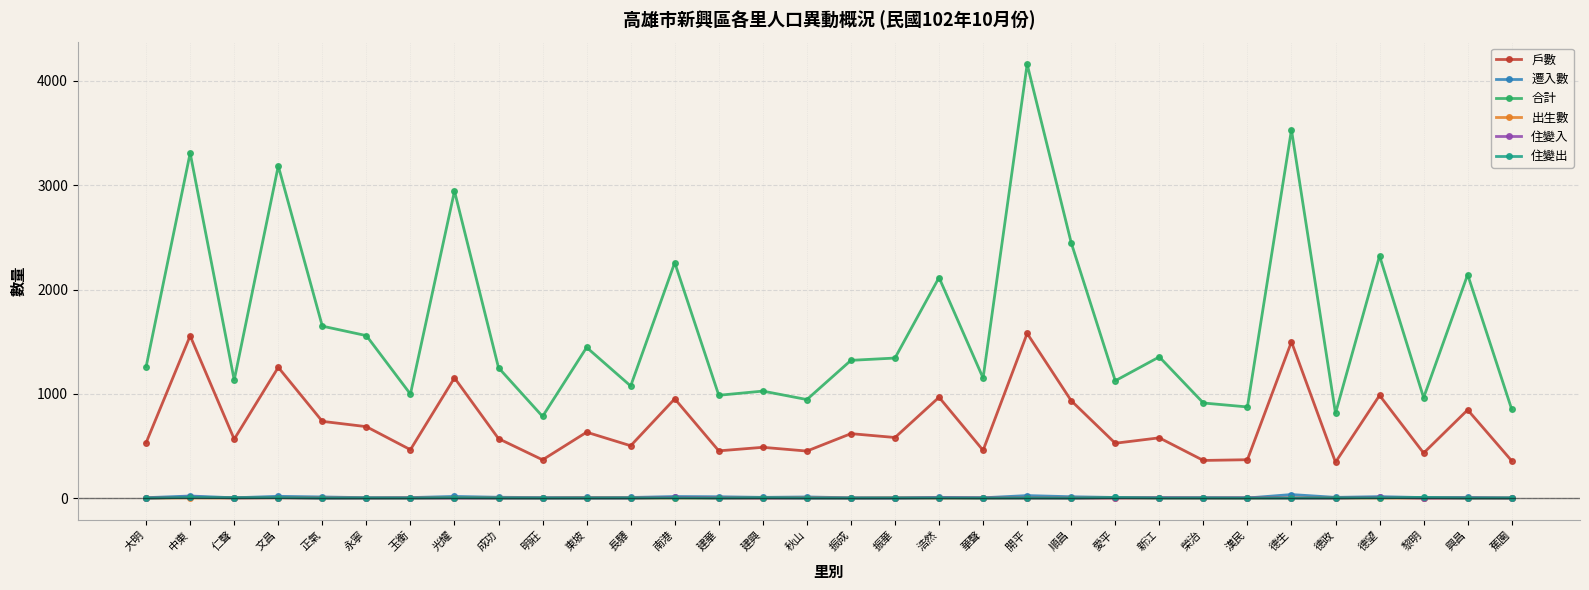

Is this an area chart (filled region under the line)?

No